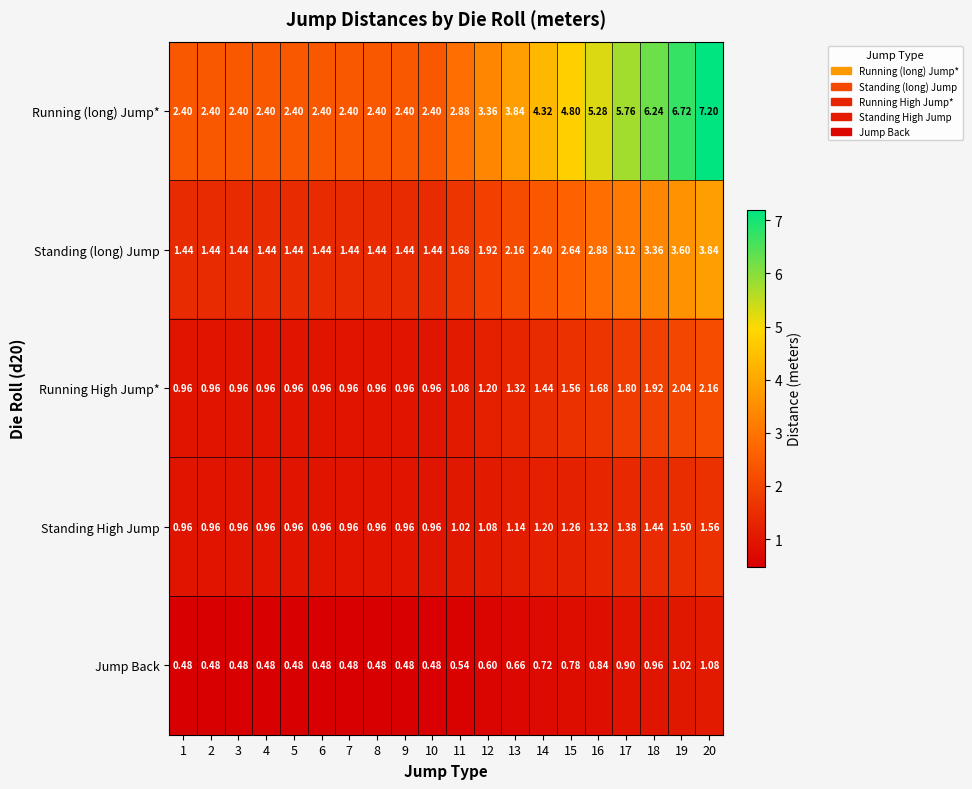

Rank the series by their maximum value, from lowest to highest.

Jump Back, Standing High Jump, Running High Jump*, Standing (long) Jump, Running (long) Jump*